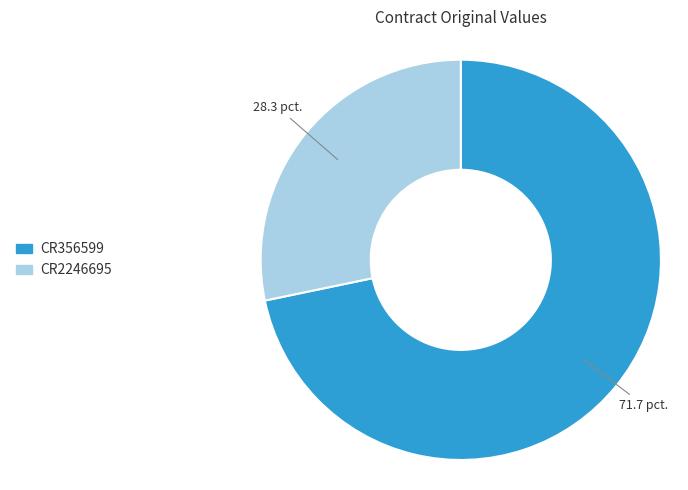

Rank the categories by value from highest to lowest.

CR356599, CR2246695